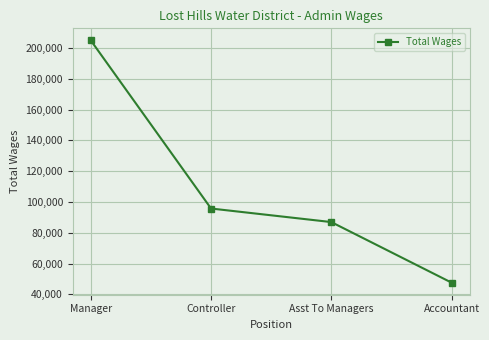

Reading right to left, what are all the values shown in this chart?

47586	86940	95747	205000